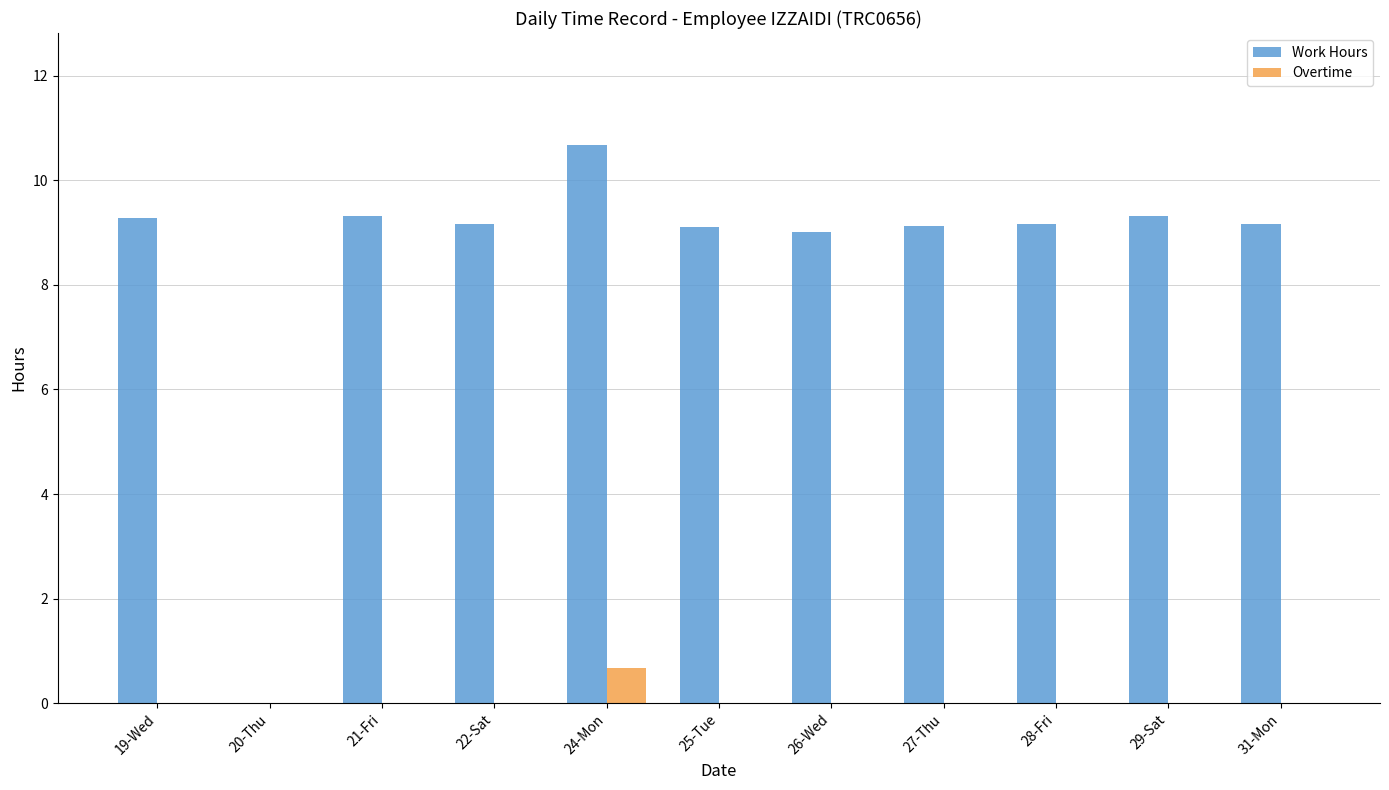

What is the maximum value shown in the chart?

10.7